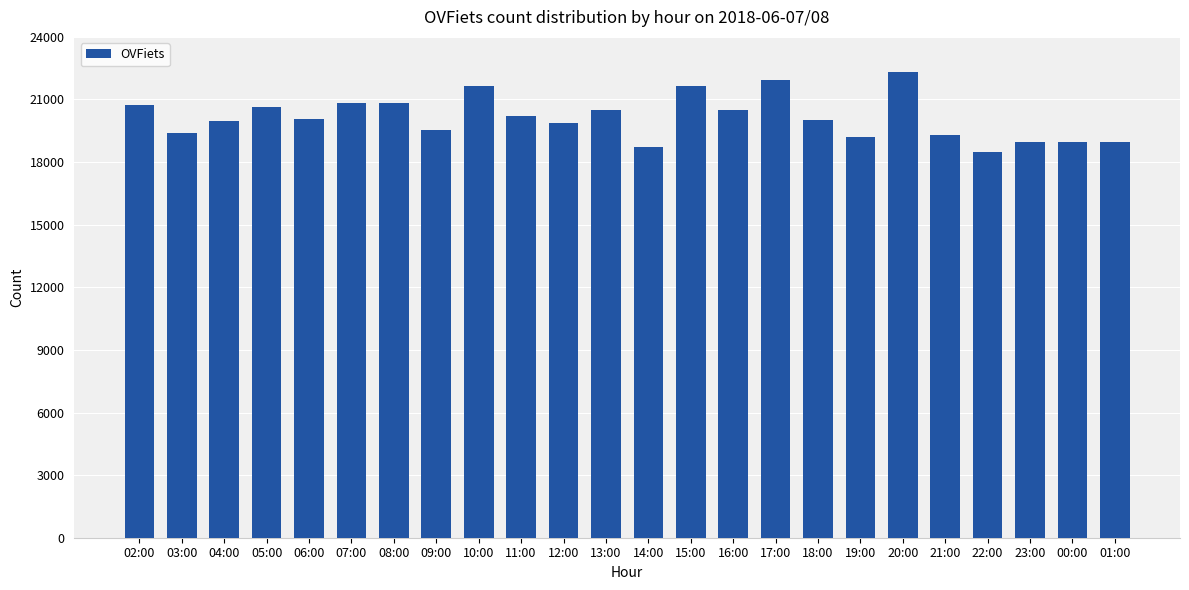

The chart shows a value of 20826 at 07:00. True or false?

True